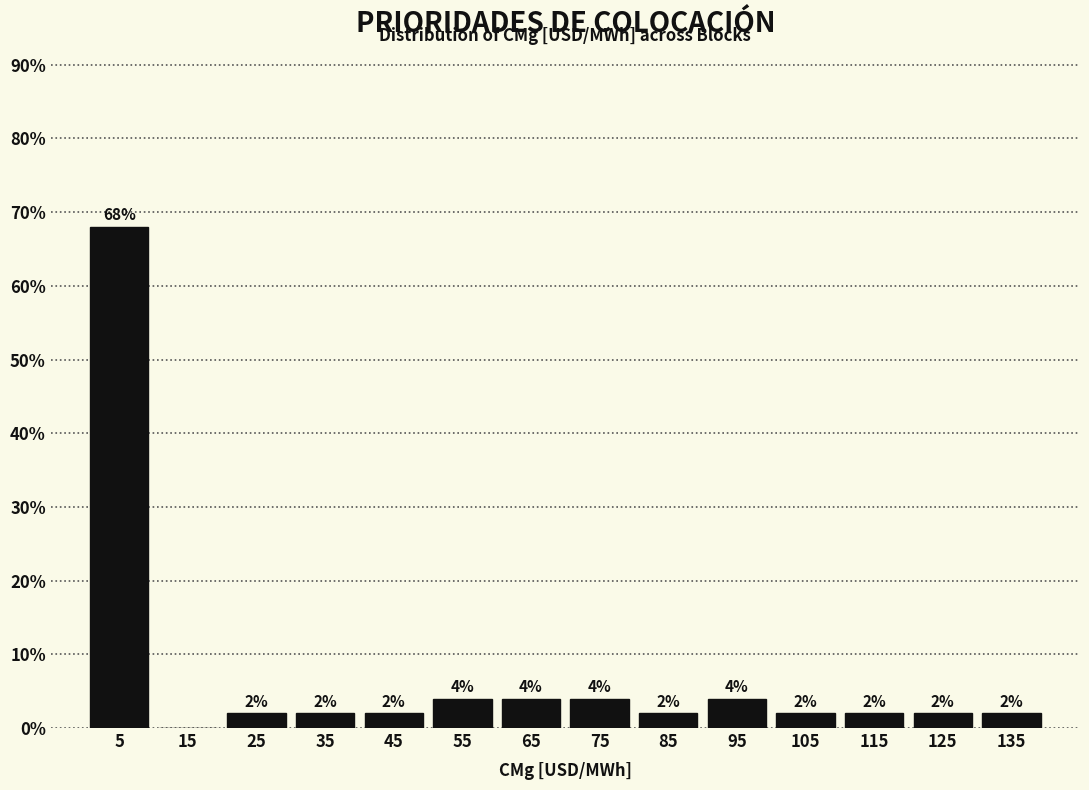

Over which range of the x-axis is the bar tallest?

0 to 10